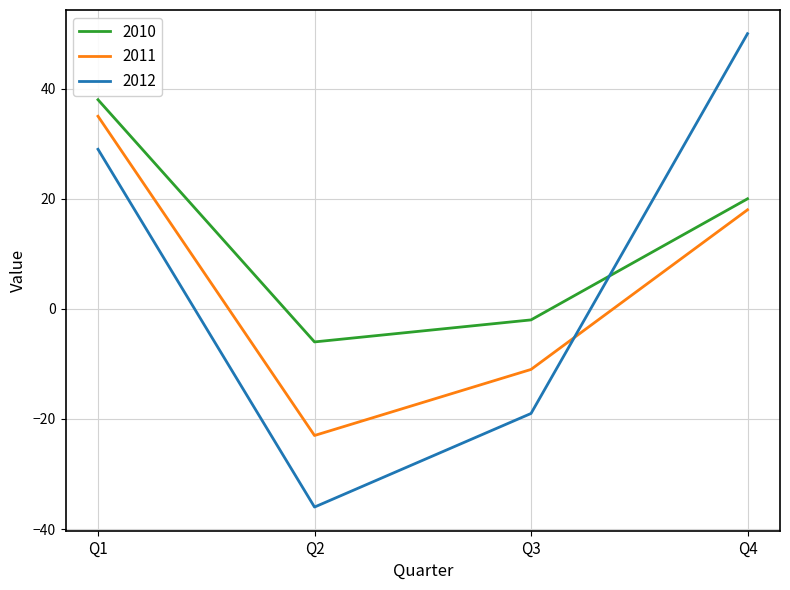

Count the 2011 values in the range -11 to 35.

3